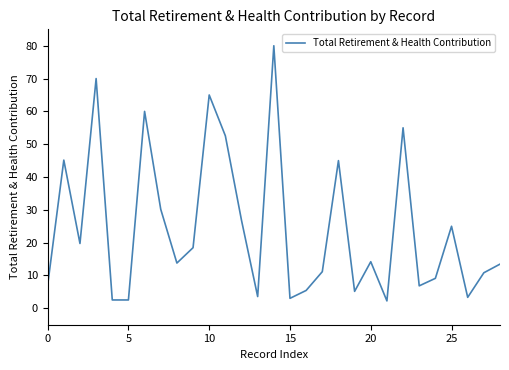

What is the maximum value shown in the chart?

80.0